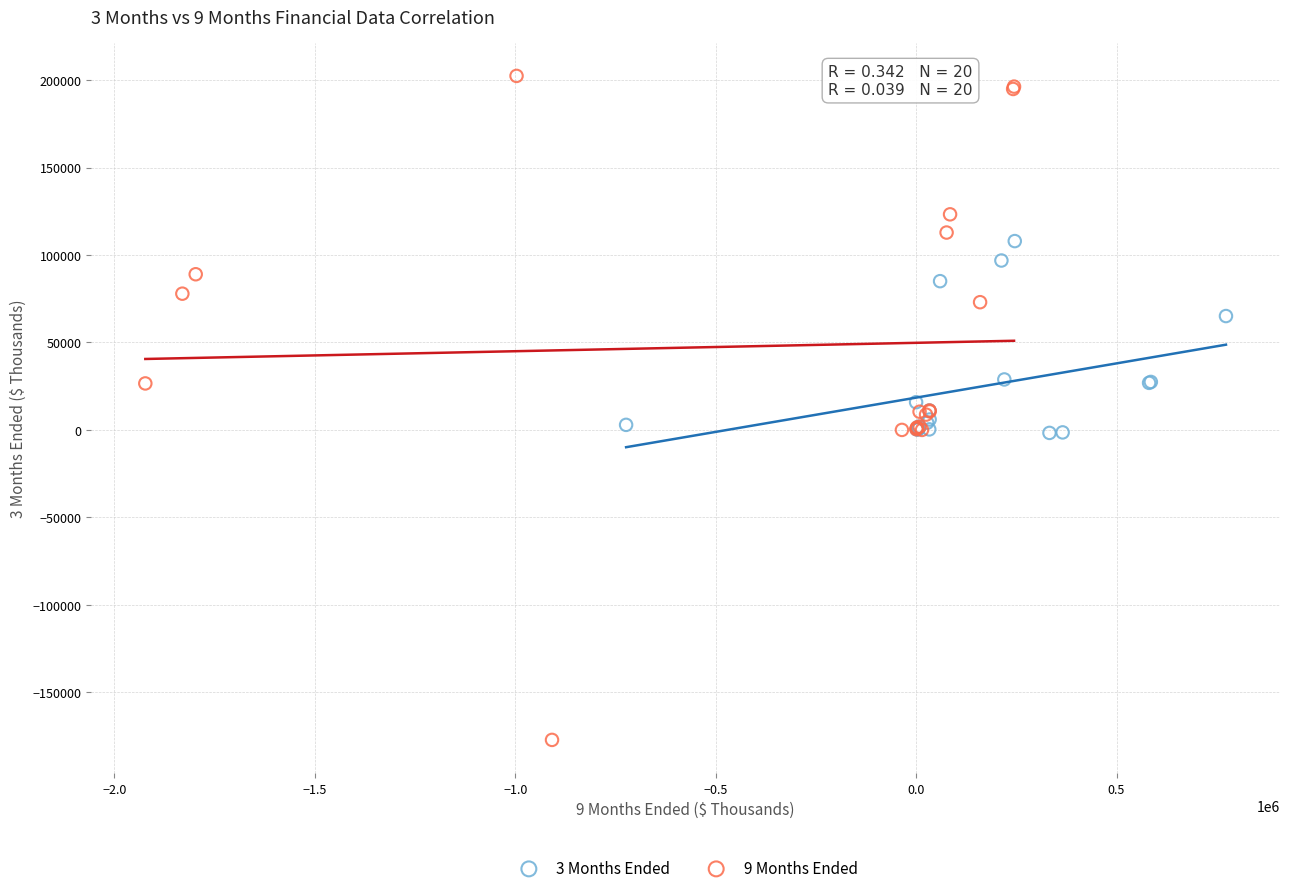

Which series reaches the minimum Y coordinate?

9 Months Ended